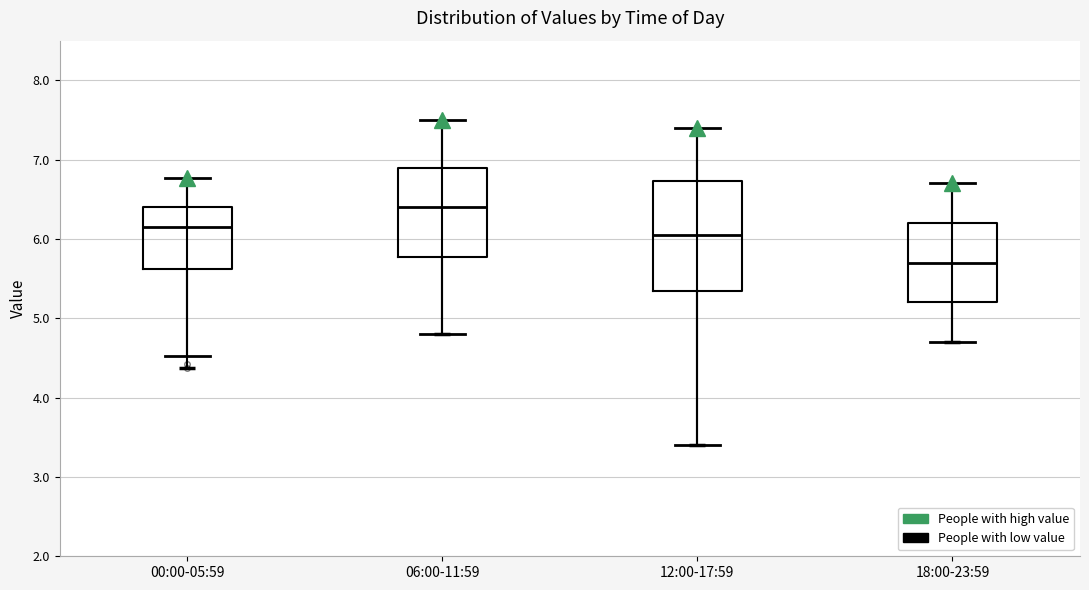

Comparing the boxes themselves (not the whiskers), which one is the tallest?

12:00-17:59